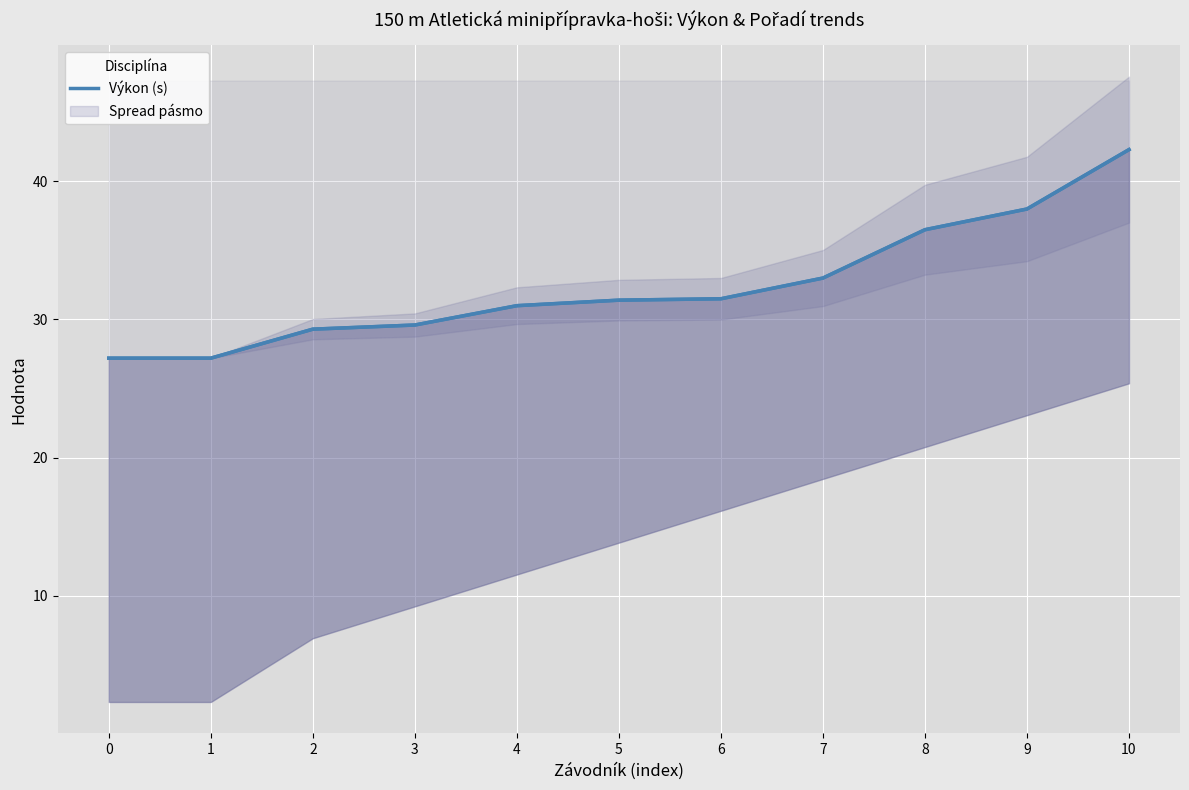

What is the ratio of the value at 6 to the value at 10?

0.7